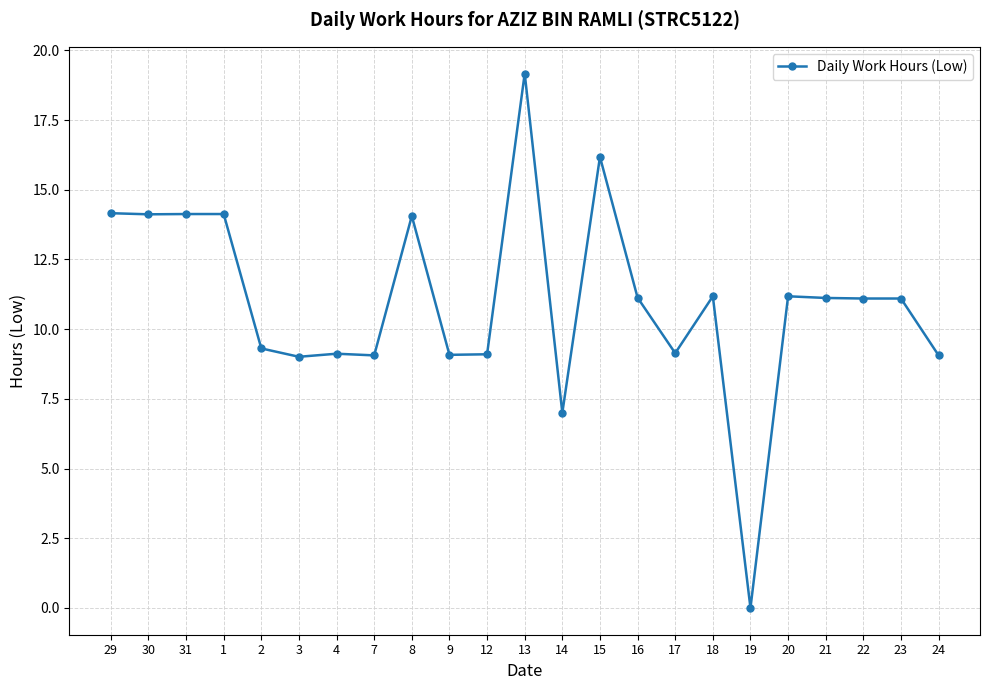

What is the change in value from 7 to 23?

+2.0